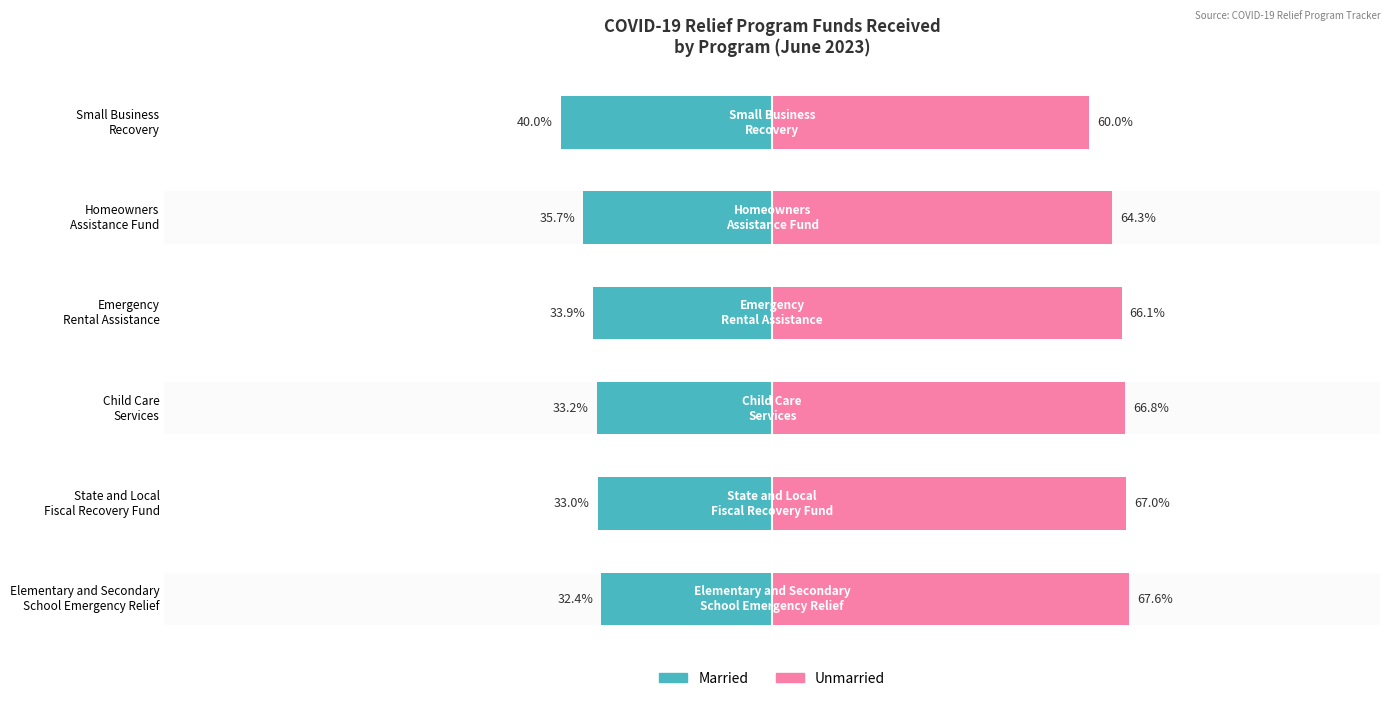

Reading left to right, what are all the values shown in this chart?

Married: 0=-32.4	1=-33.0	2=-33.2	3=-33.9	4=-35.7	5=-40.0
Unmarried: 0=67.6	1=67.0	2=66.8	3=66.1	4=64.3	5=60.0